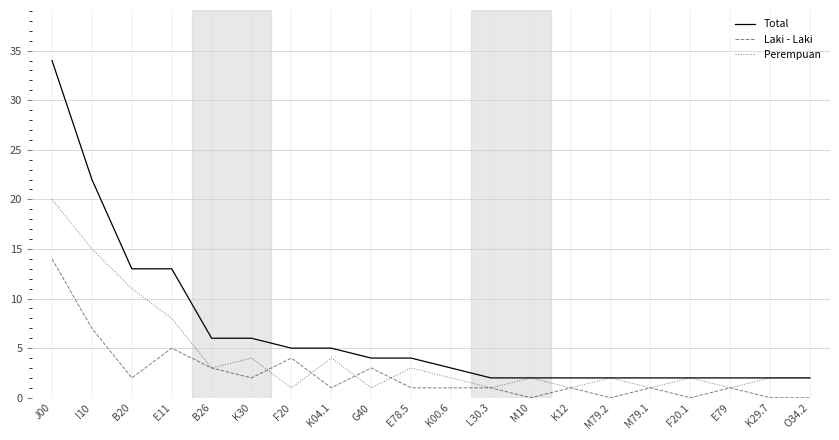

Reading left to right, what are all the values shown in this chart?

Total: J00=34	I10=22	B20=13	E11=13	B26=6	K30=6	F20=5	K04.1=5	G40=4	E78.5=4	K00.6=3	L30.3=2	M10=2	K12=2	M79.2=2	M79.1=2	F20.1=2	E79=2	K29.7=2	O34.2=2
Laki - Laki: J00=14	I10=7	B20=2	E11=5	B26=3	K30=2	F20=4	K04.1=1	G40=3	E78.5=1	K00.6=1	L30.3=1	M10=0	K12=1	M79.2=0	M79.1=1	F20.1=0	E79=1	K29.7=0	O34.2=0
Perempuan: J00=20	I10=15	B20=11	E11=8	B26=3	K30=4	F20=1	K04.1=4	G40=1	E78.5=3	K00.6=2	L30.3=1	M10=2	K12=1	M79.2=2	M79.1=1	F20.1=2	E79=1	K29.7=2	O34.2=2